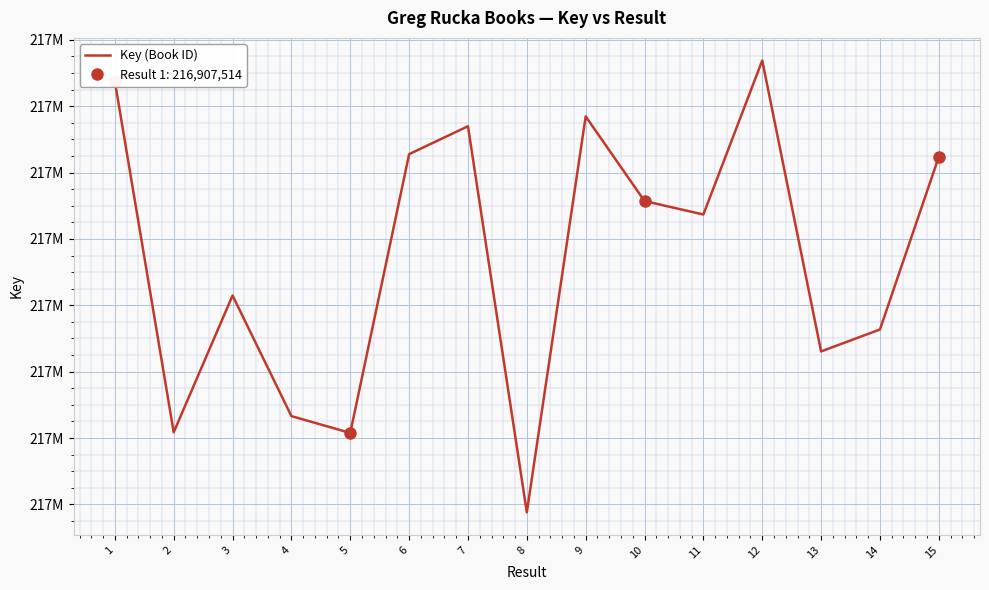

What is the minimum value shown in the chart?

216777602